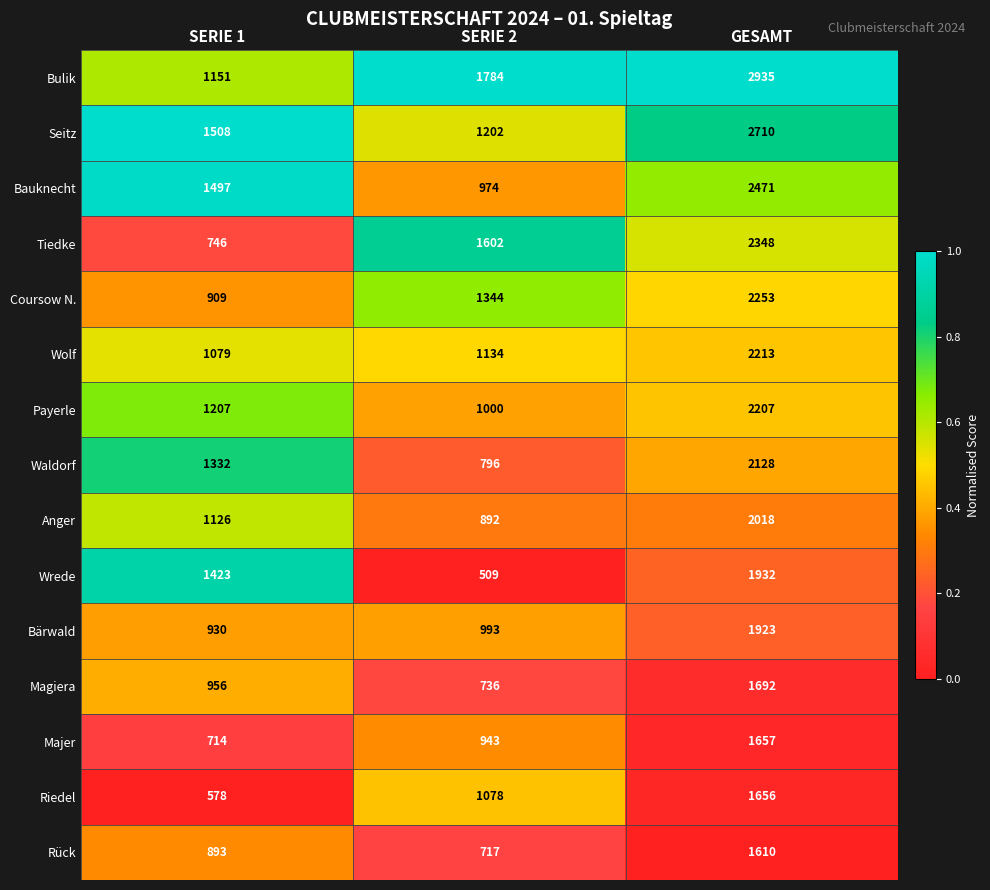

Which series has the largest range (max minus min)?

Bulik